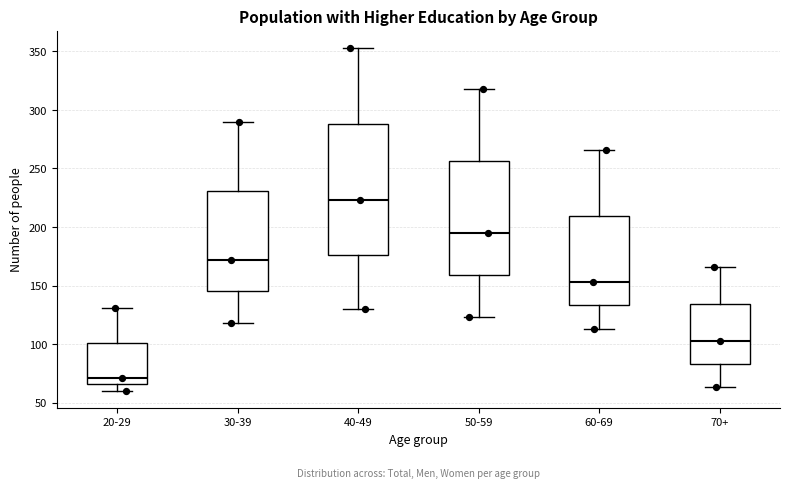

Which box is the tallest, from its lower edge to its upper edge?

40-49